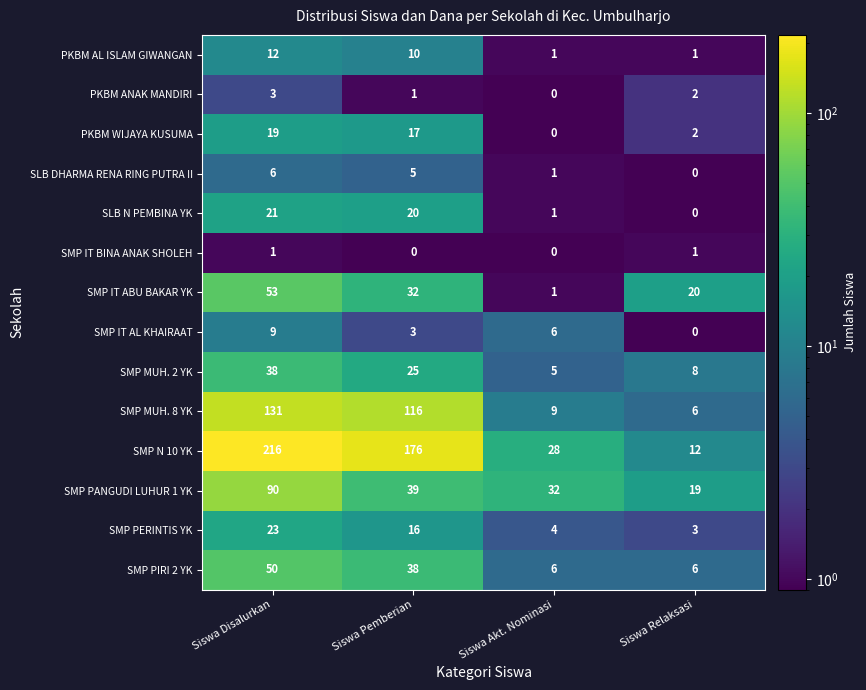

Which series changed the most between Siswa Disalurkan and Siswa Akt. Nominasi?

SMP N 10 YK